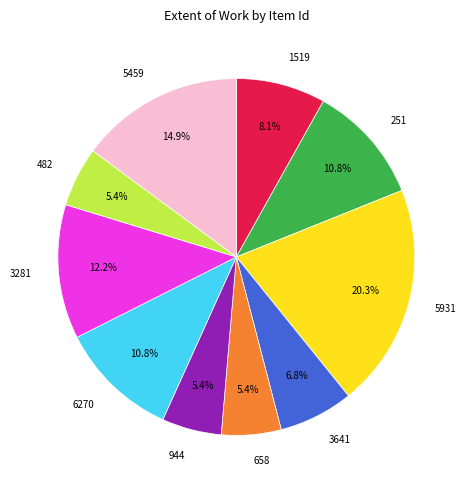

Count the number of slices in the pie.

10